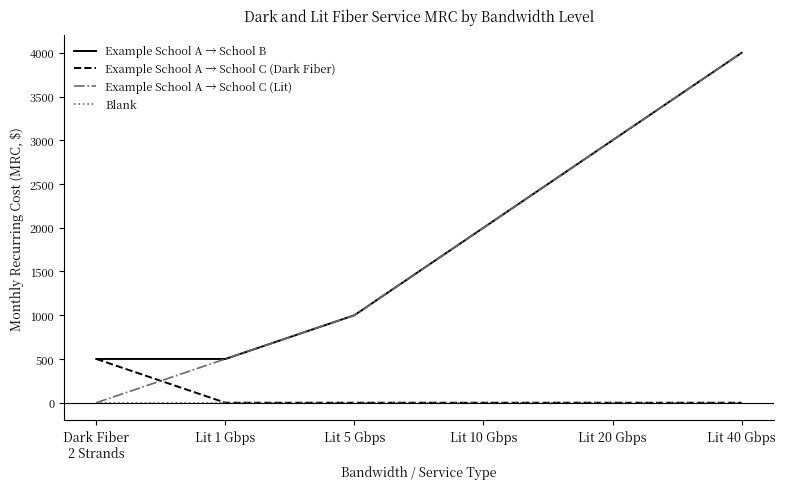

What position from the left is Lit 5 Gbps?

3